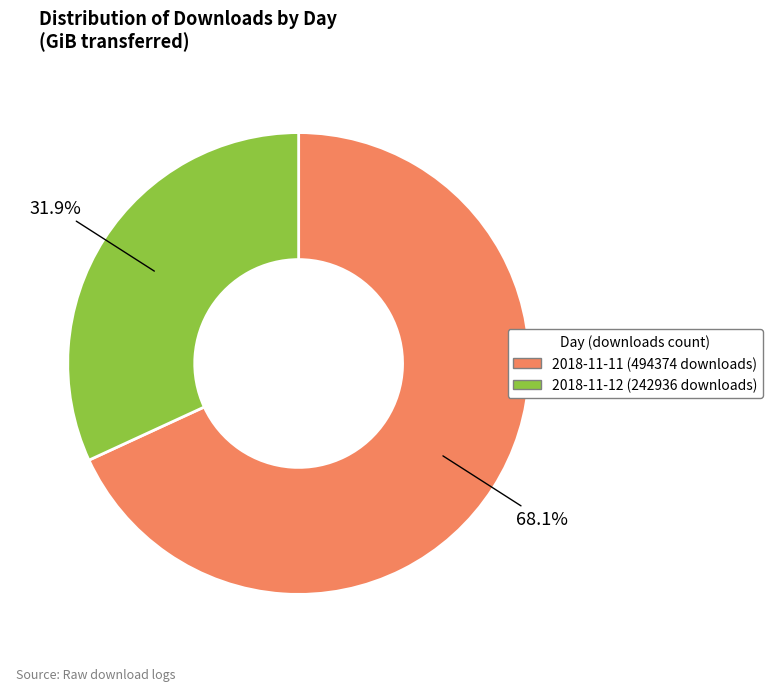

Rank the categories by value from lowest to highest.

2018-11-12, 2018-11-11